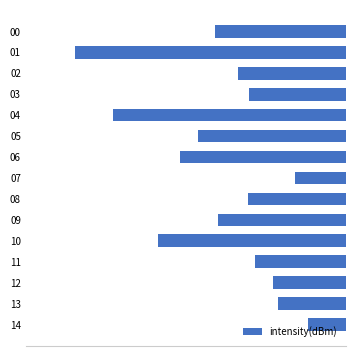

True or false: the data shows -124.1 at 12.

True